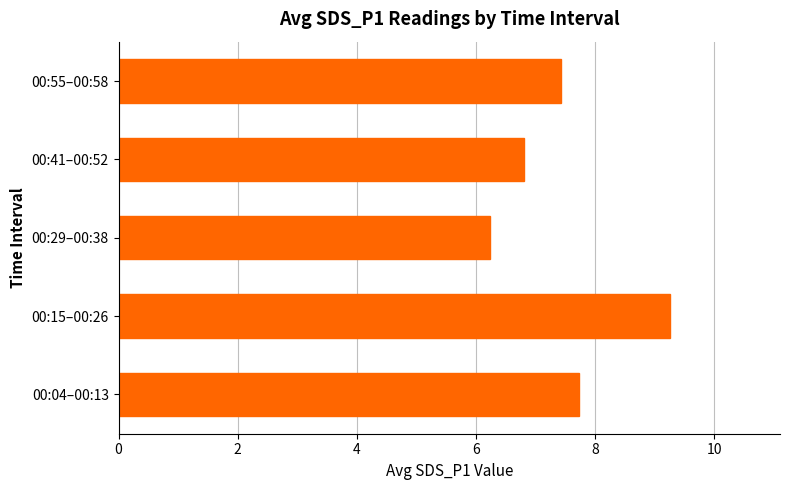

What is the sum of all values?

37.4